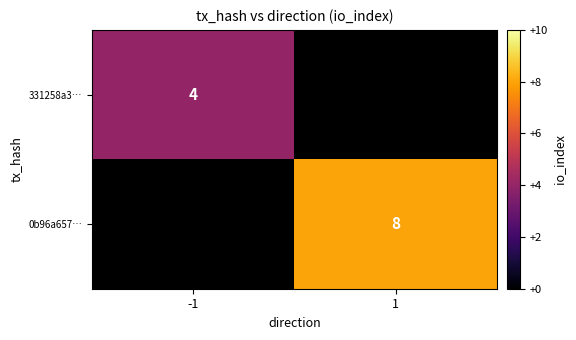

Which category has the highest value across all series?

1